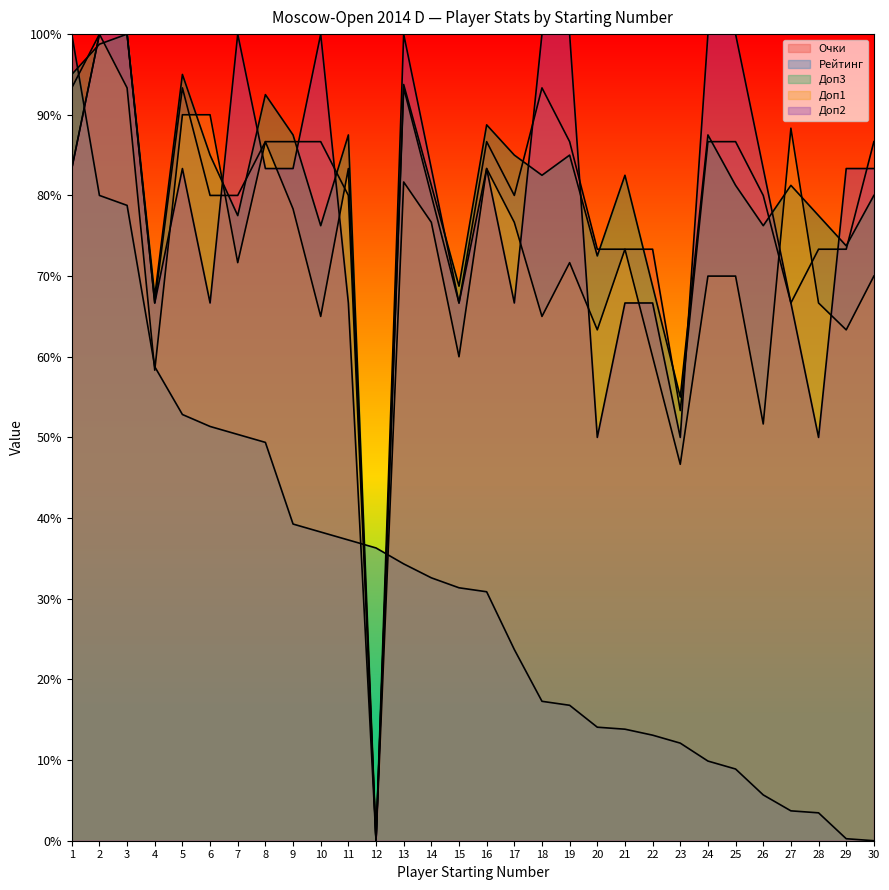

What is the sum of the Доп1 values at 18 and 13?

146.7